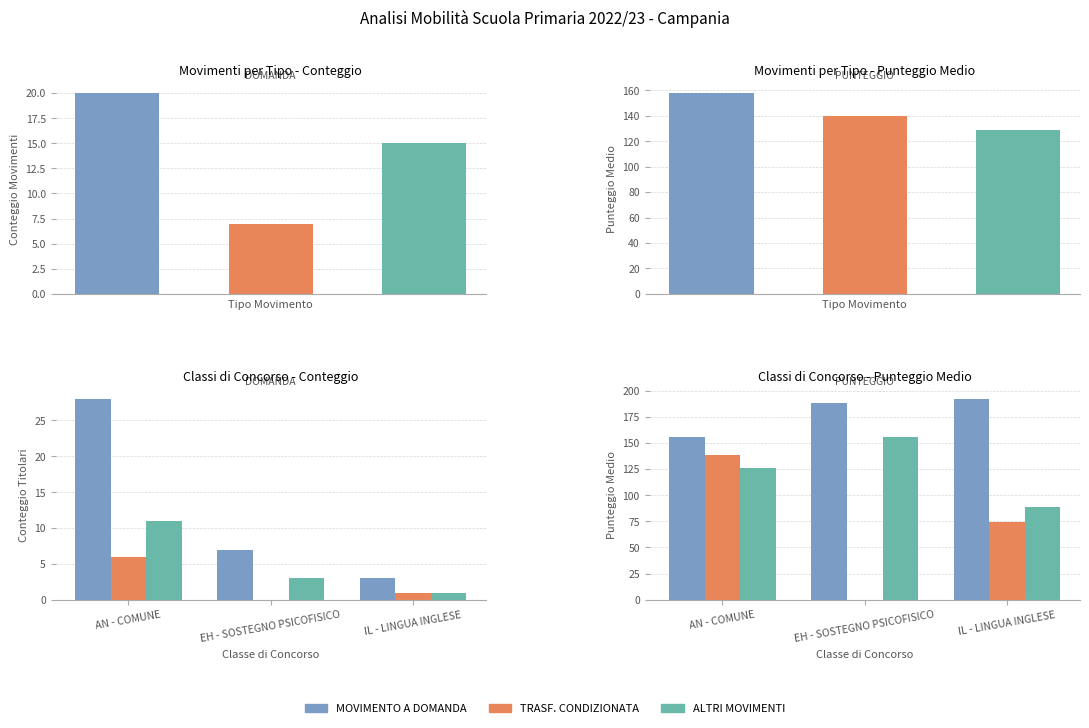

True or false: ALTRI MOVIMENTI has a value of 44.3 at EH - SOSTEGNO PSICOFISICO.

False